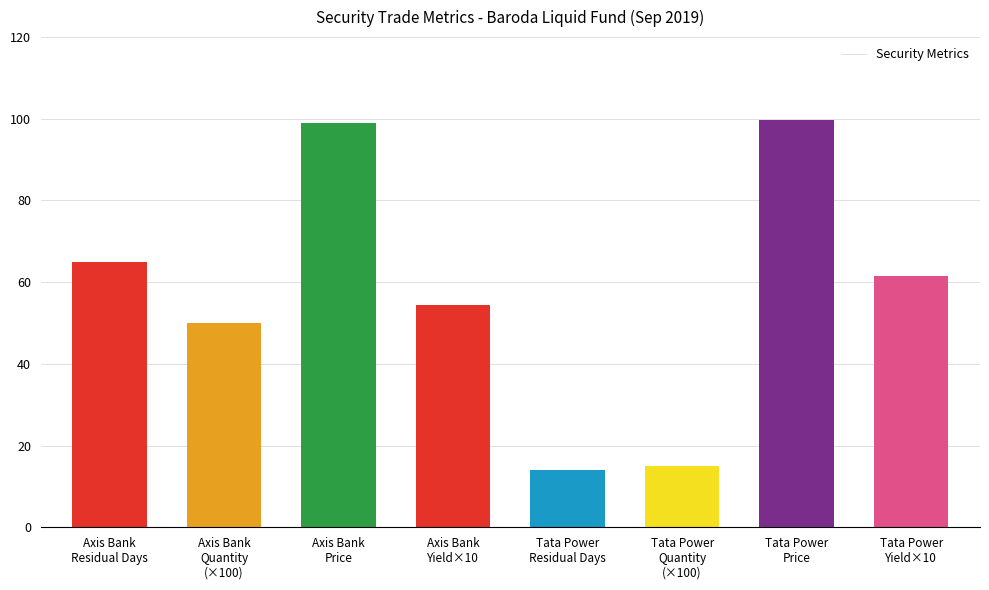

Reading right to left, transcribe all the data shown in this chart.

61.5	99.8	15.0	14.0	54.5	99.0	50.0	65.0